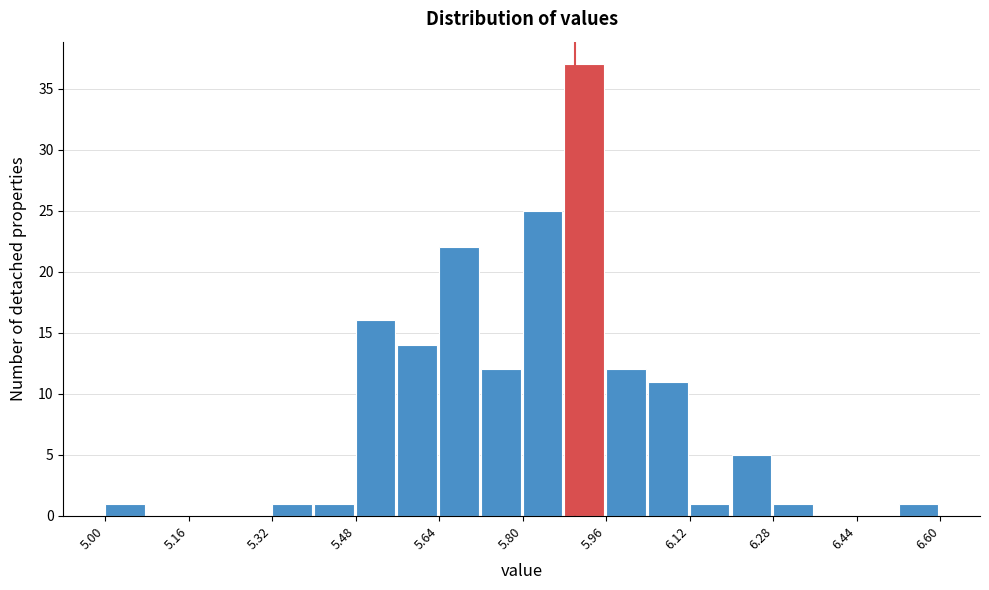

Reading left to right, transcribe this chart: for each bar, give the range it covers on the x-axis and its height. The values are not printed on the chart, so give them approximately, as read against the axis.

5.00 to 5.08: 1
5.08 to 5.16: 0
5.16 to 5.24: 0
5.24 to 5.32: 0
5.32 to 5.40: 1
5.40 to 5.48: 1
5.48 to 5.56: 16
5.56 to 5.64: 14
5.64 to 5.72: 22
5.72 to 5.80: 12
5.80 to 5.88: 25
5.88 to 5.96: 37
5.96 to 6.04: 12
6.04 to 6.12: 11
6.12 to 6.20: 1
6.20 to 6.28: 5
6.28 to 6.36: 1
6.36 to 6.44: 0
6.44 to 6.52: 0
6.52 to 6.60: 1